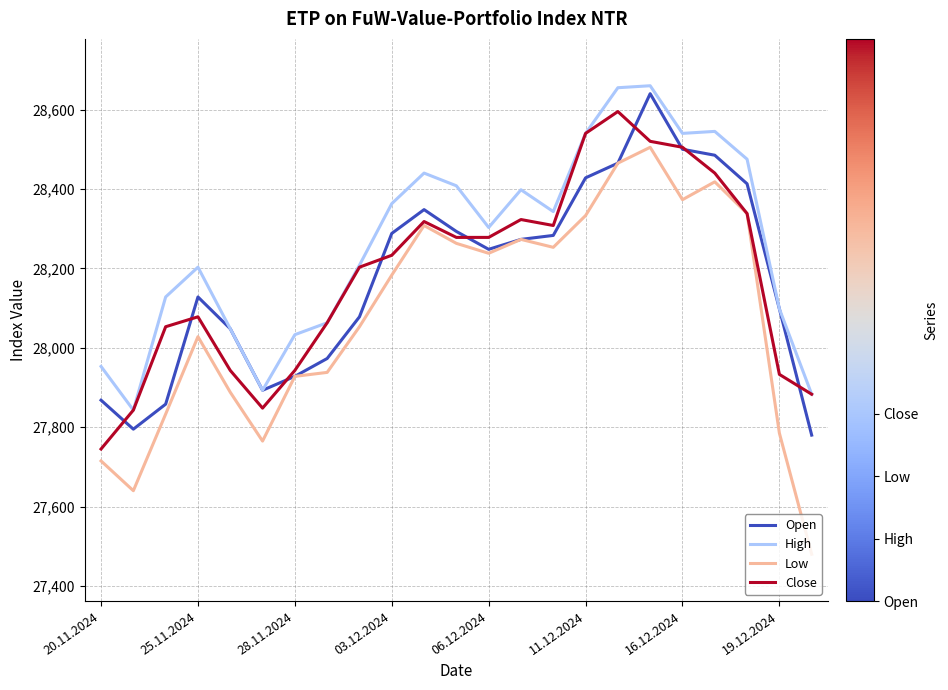

What is the minimum value shown in the chart?

27480